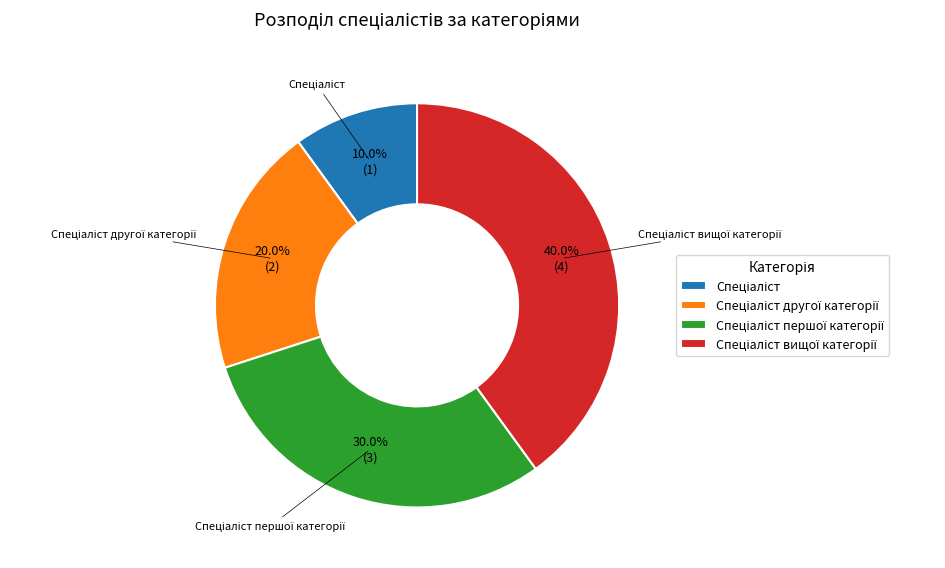

Does any single category account for the majority?

No